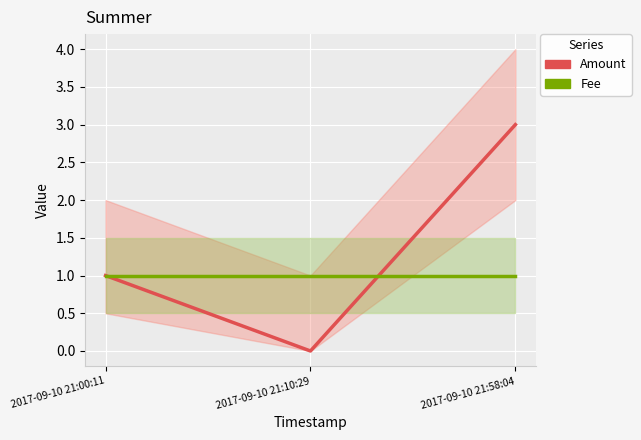

The value of Fee at 2017-09-10 21:10:29 is 1. True or false?

True